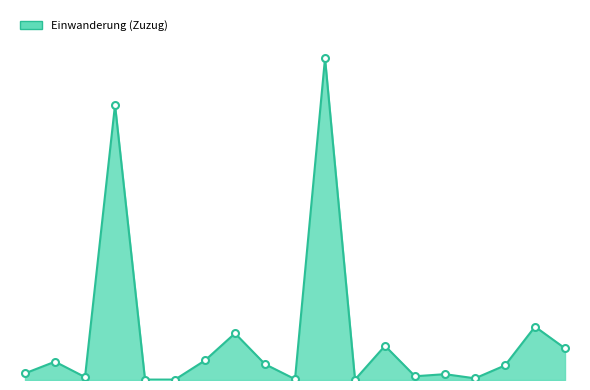

Is this an area chart (filled region under the line)?

Yes